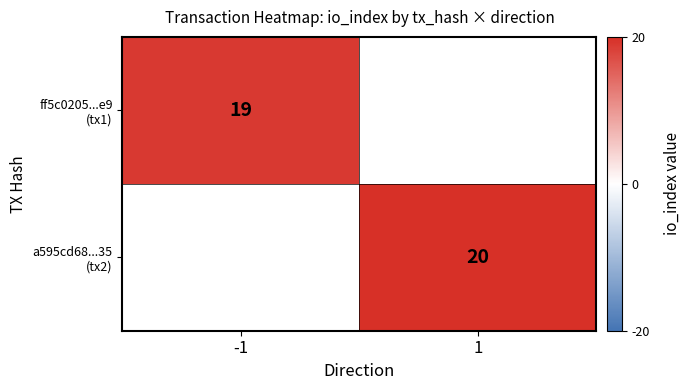

What is the minimum value shown in the chart?

19.0